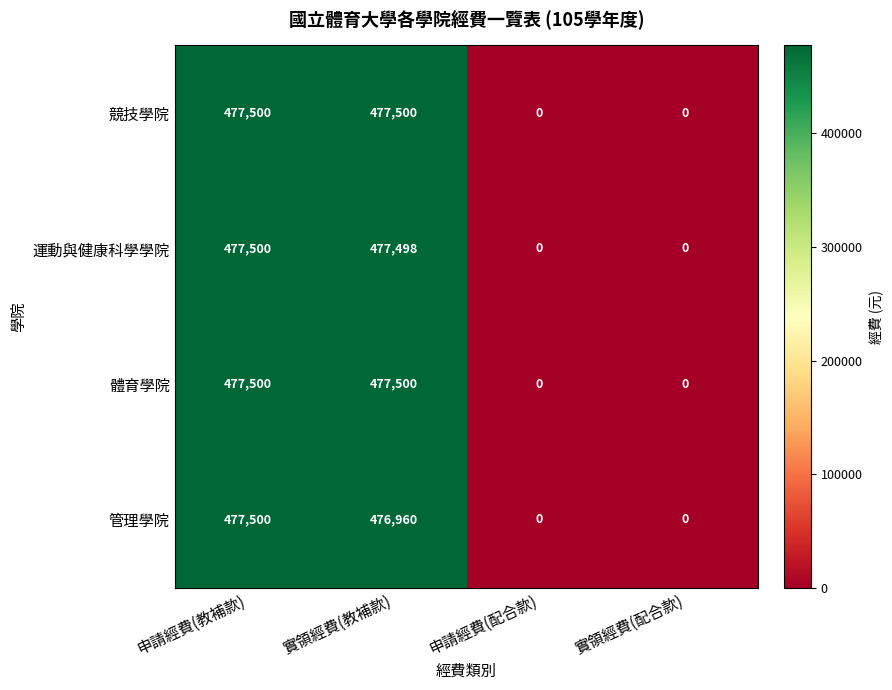

Between 申請經費(教補款) and 實領經費(教補款), which series saw the biggest shift?

管理學院